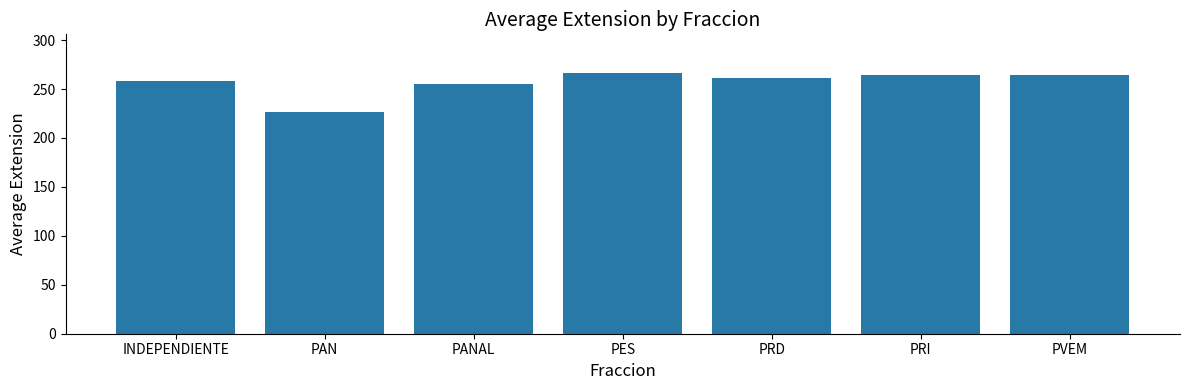

Which label corresponds to the smallest value in the chart?

PAN